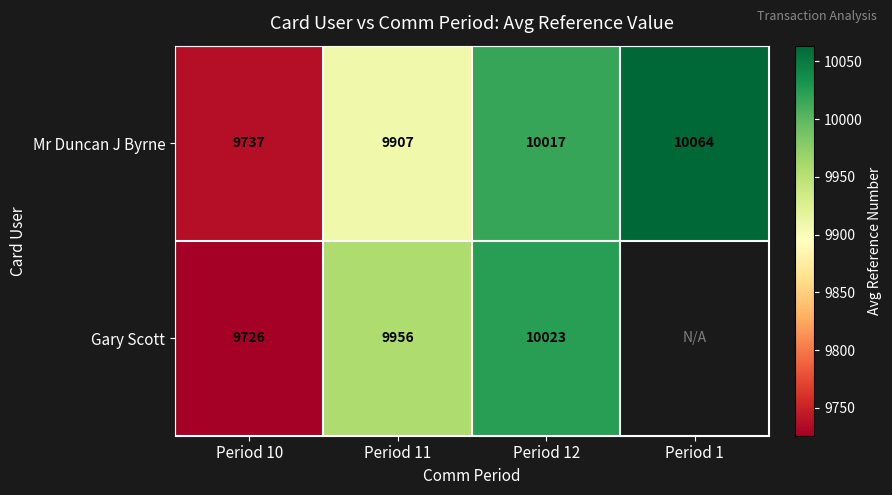

The Gary Scott series shows 16669 at Period 12. True or false?

False